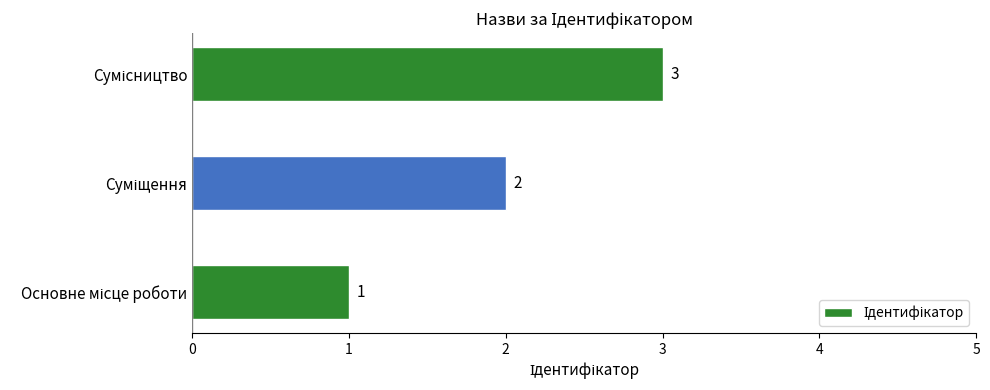

Count the values in the range 1 to 3.

3